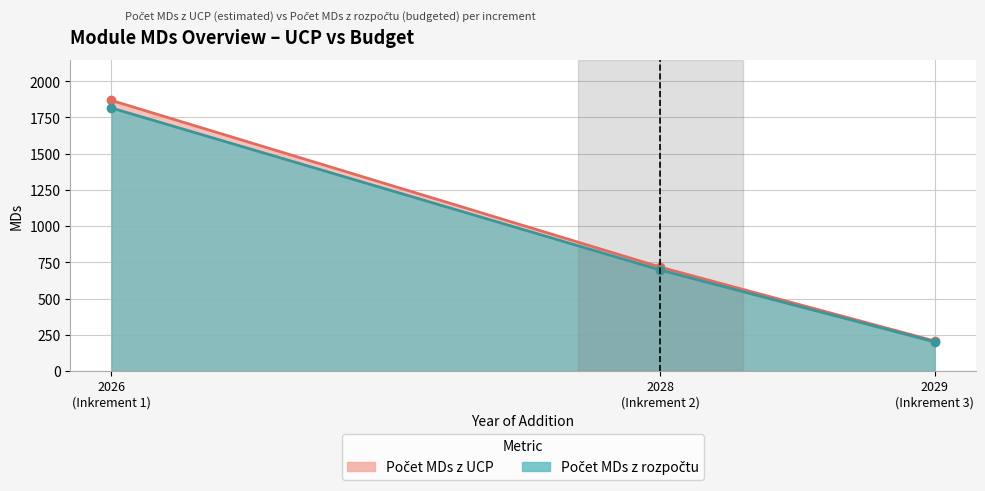

What is the value of the Počet MDs z rozpočtu point at the 2nd from the left?

697.0